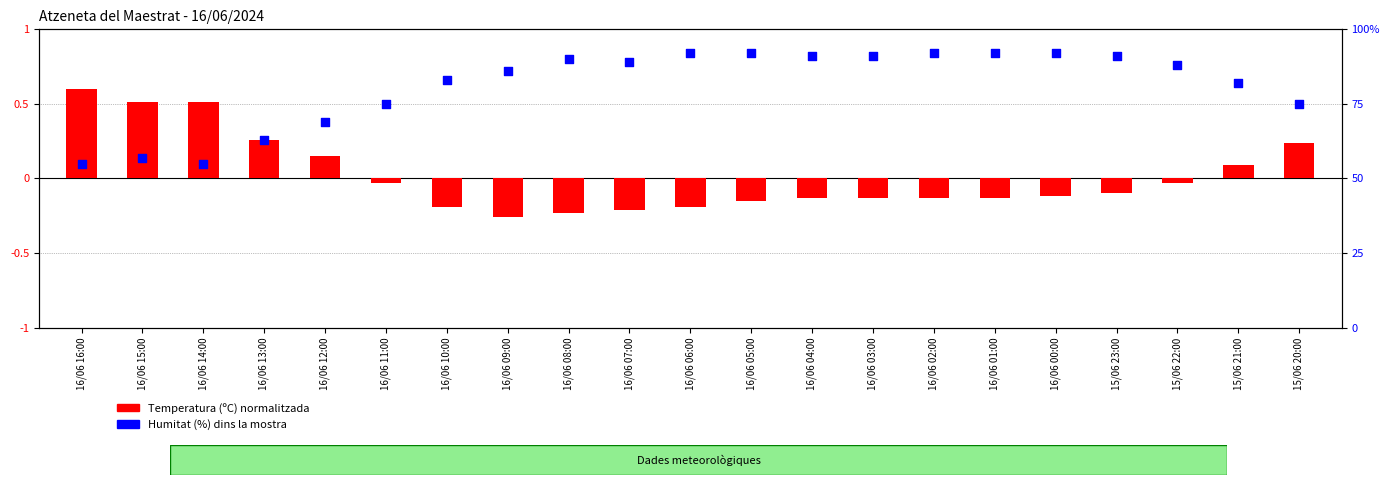

What is the total value across all series at 16/06 11:00?

75.0